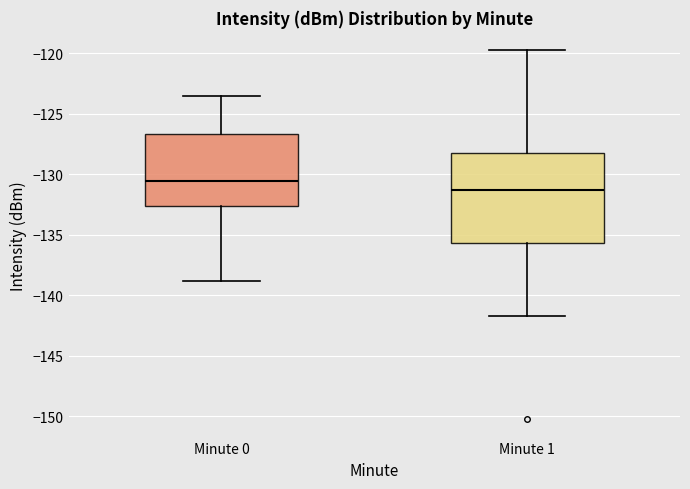

Reading left to right, read every box against the y-axis: the position of its median line, the range the box covers, and the ends of its whiskers. The values are not printed on the chart, so give them approximately, as read against the axis.

Minute 0: median -130.5, box -132.5 to -126.5, whiskers -139.0 to -123.5
Minute 1: median -131.5, box -135.5 to -128.0, whiskers -141.5 to -120.0